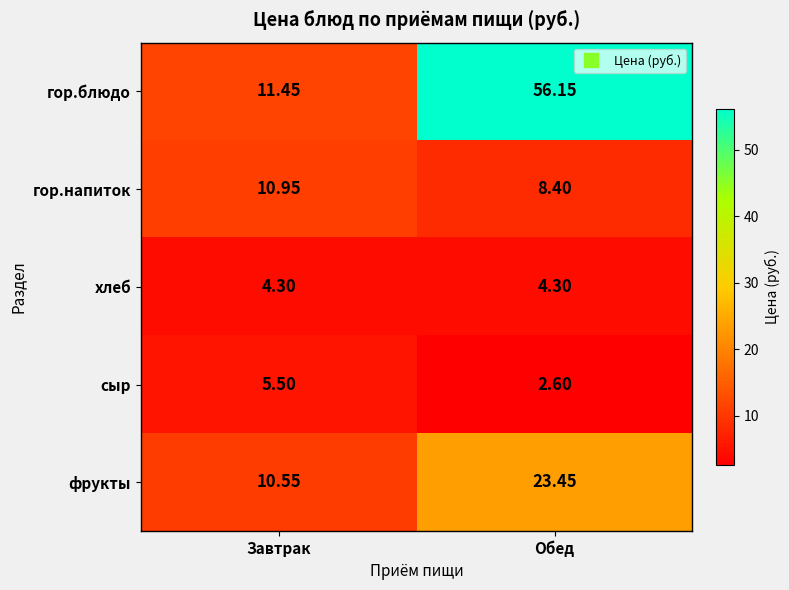

Which series has the largest total across all categories?

гор.блюдо